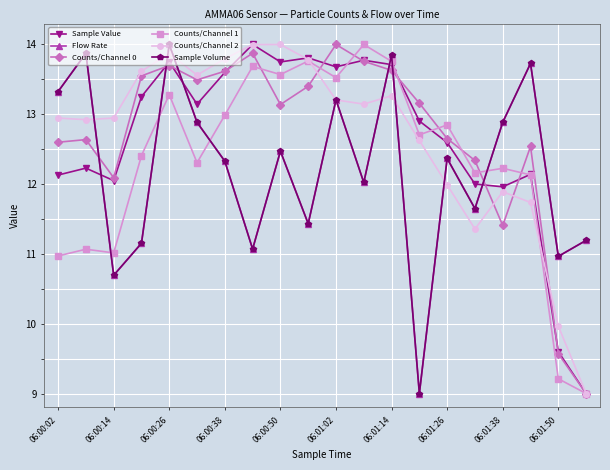

How many interior local valleys does the Counts/Channel 2 series have?

4